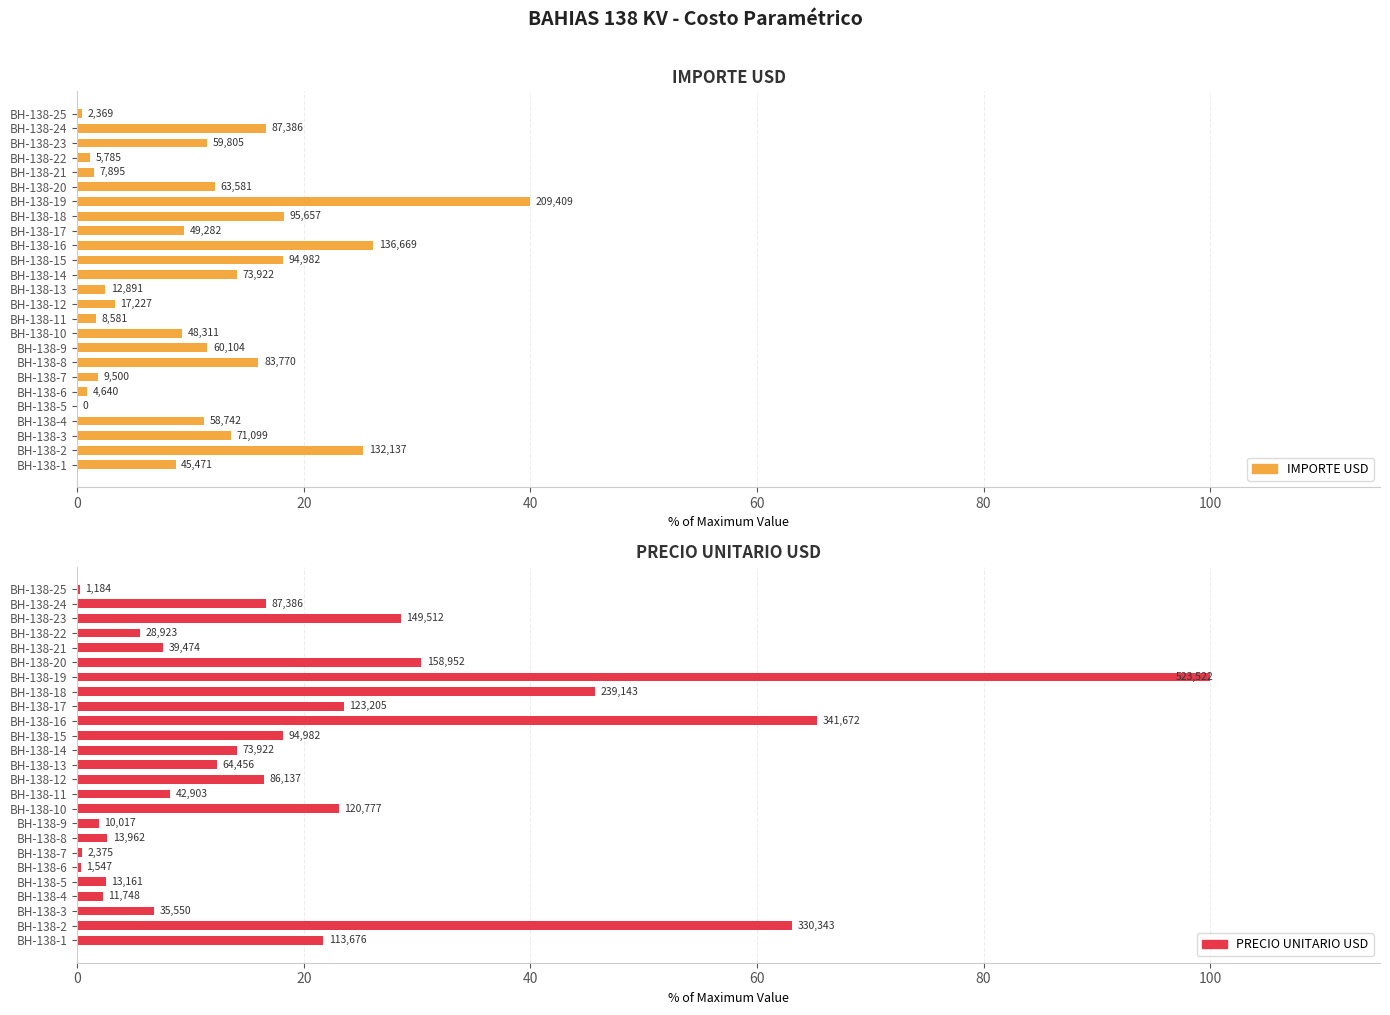

What is the lowest value of the PRECIO UNITARIO USD series?

0.2